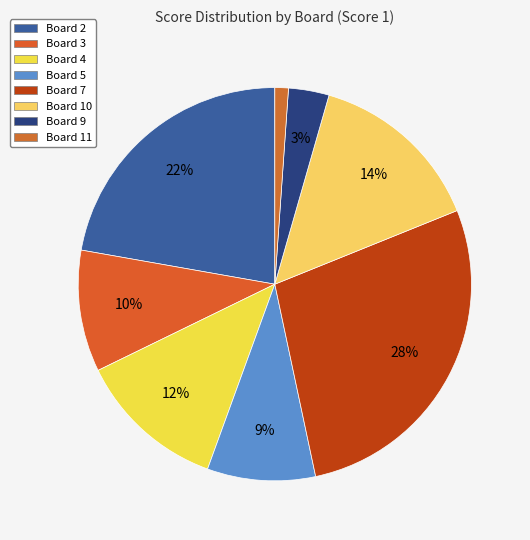

Which category has the biggest portion of the pie?

Board 7